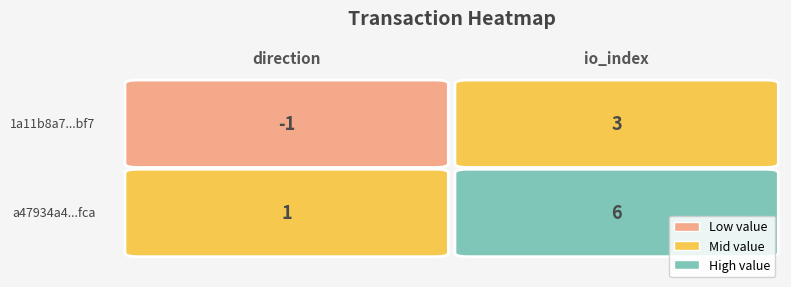

Reading left to right, what are all the values shown in this chart?

1a11b8a7a476b1e2065f224180e796e81c24bf7: -1	3
a47934a4cf75e5a09248a71c8eb3551b2227fca: 1	6